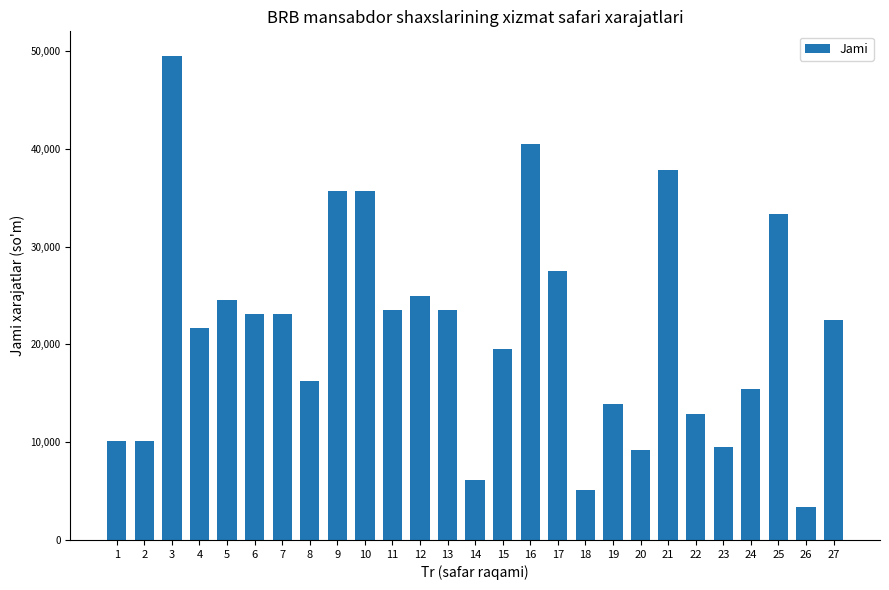

True or false: the data shows 3963.6 at 14.

False